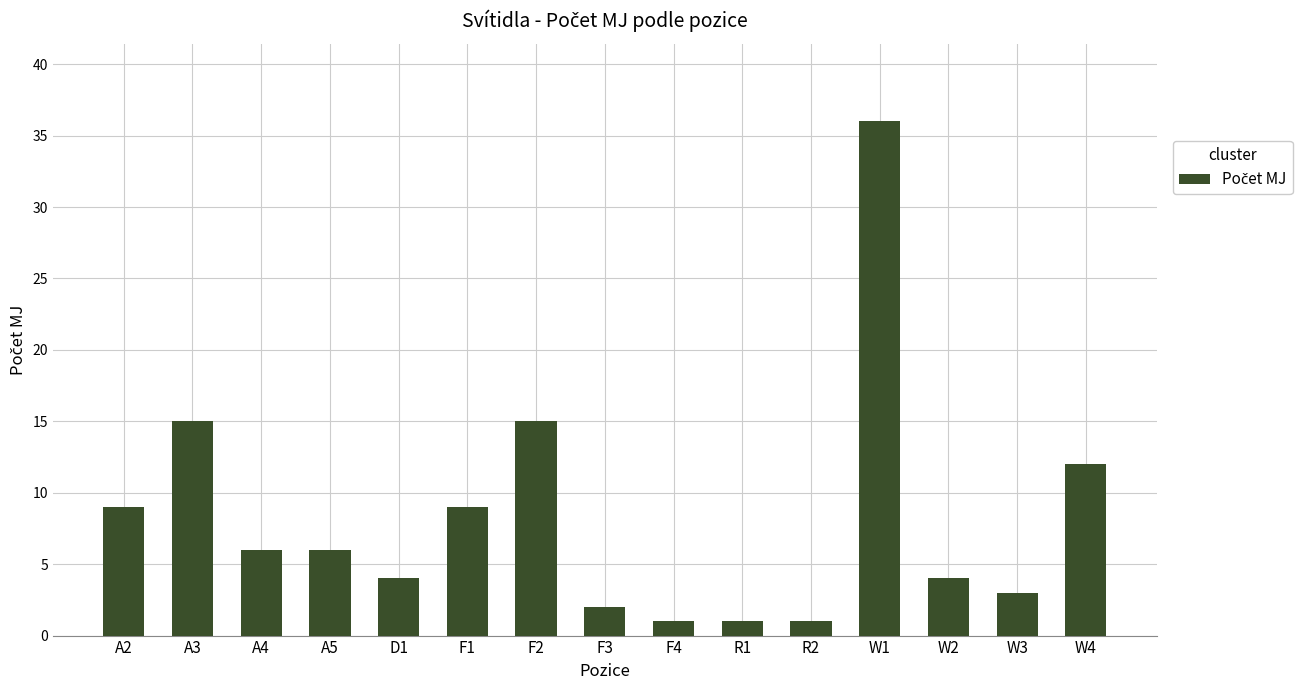

What is the label of the 14th bar from the left?

W3